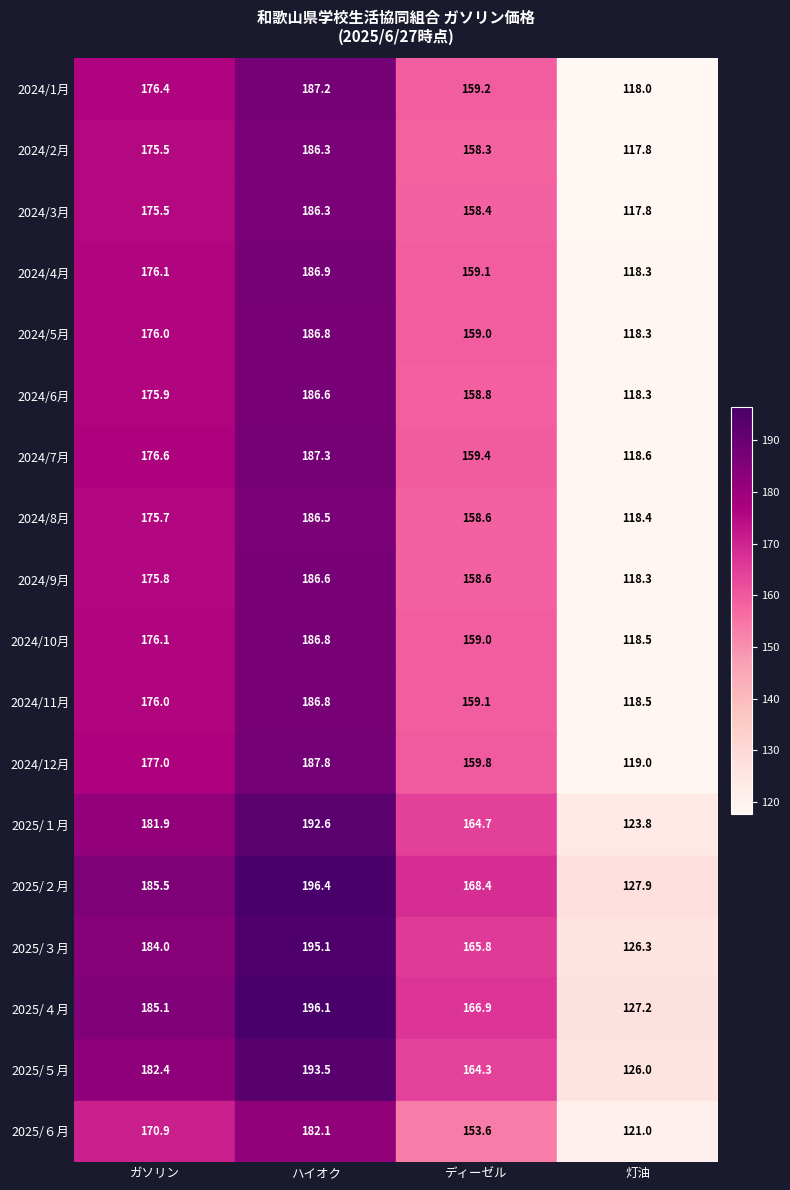

Which series has the largest range (max minus min)?

2024/1月